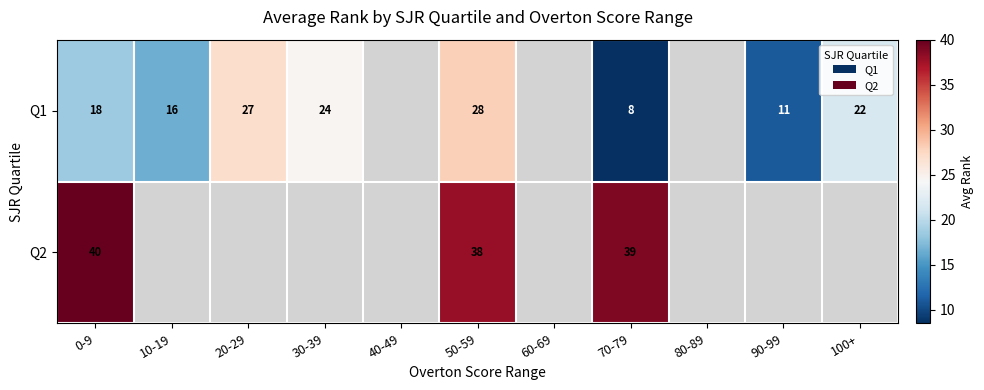

The Q2 series shows 39.0 at 70-79. True or false?

True